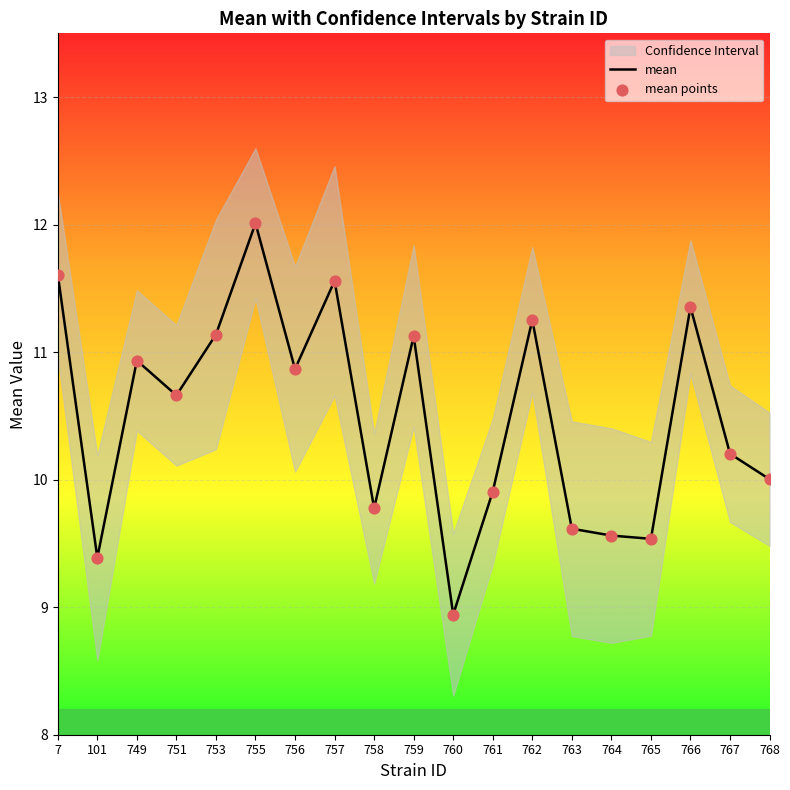

Is the value of mean at 757 greater than the value of mean points at 755?

No